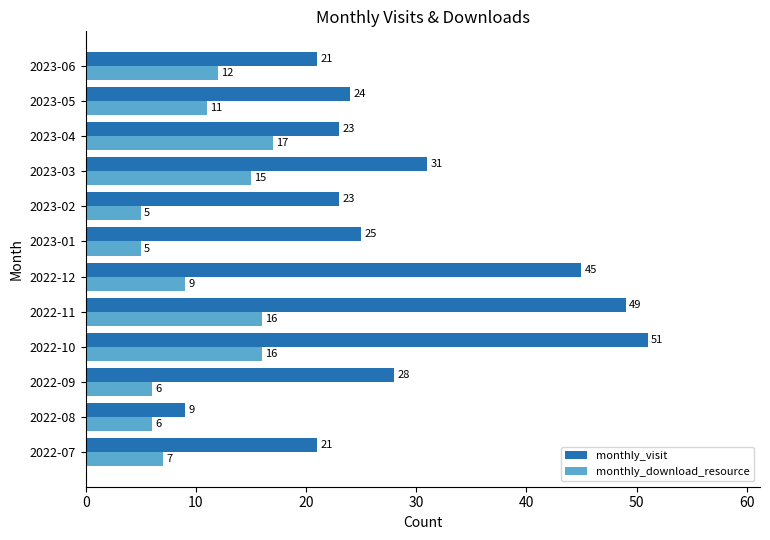

Rank the series by their average value, from lowest to highest.

monthly_download_resource, monthly_visit